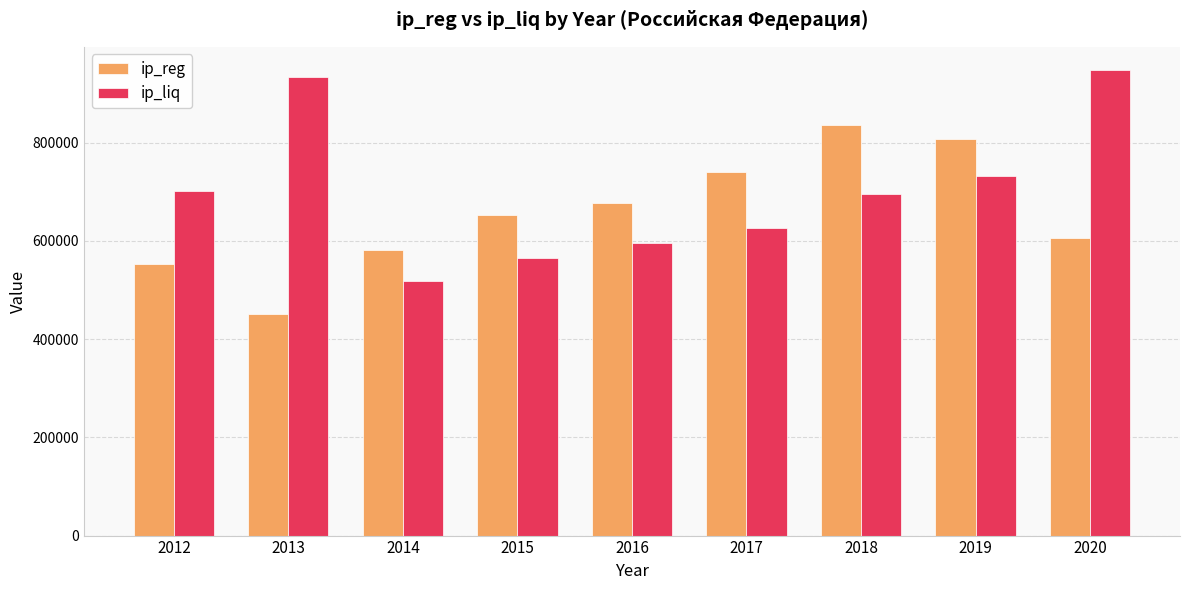

Read the ip_reg value at 2012.

553397